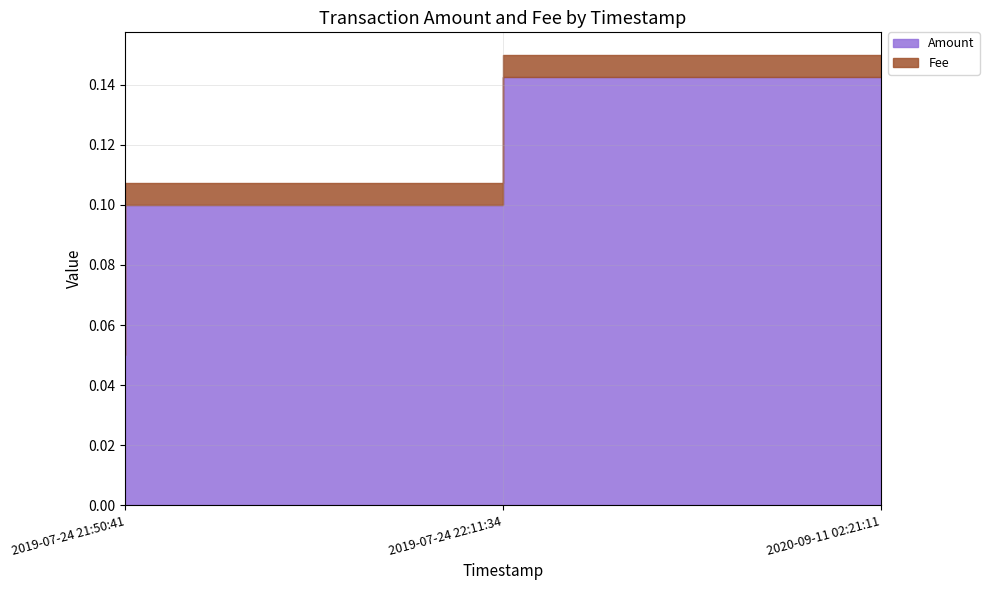

How many Fee values are between 0 and 1?

3